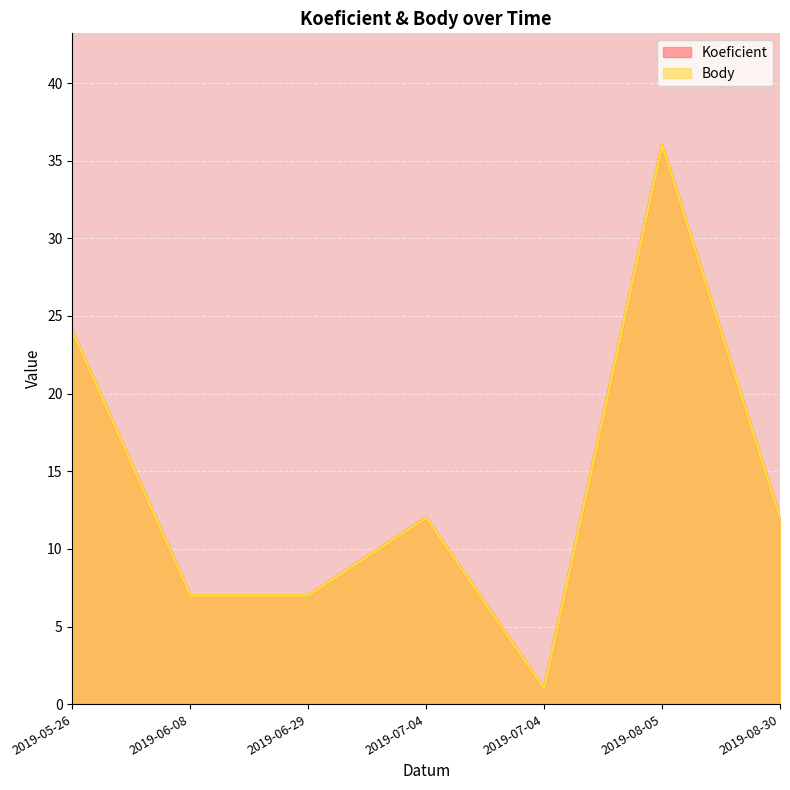

Where is the first local maximum for Body?

2019-07-04